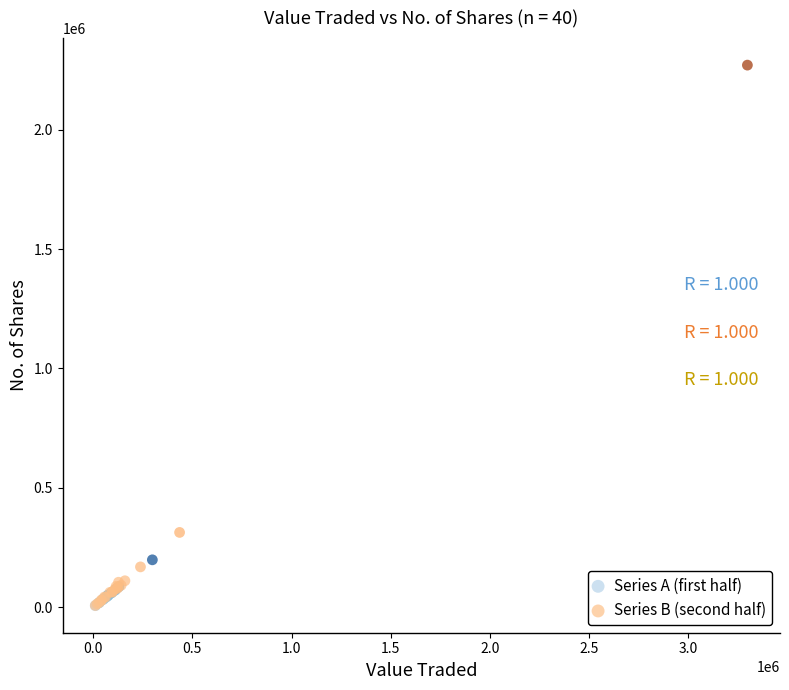

Which series contains the highest Y value?

Series B (second half)